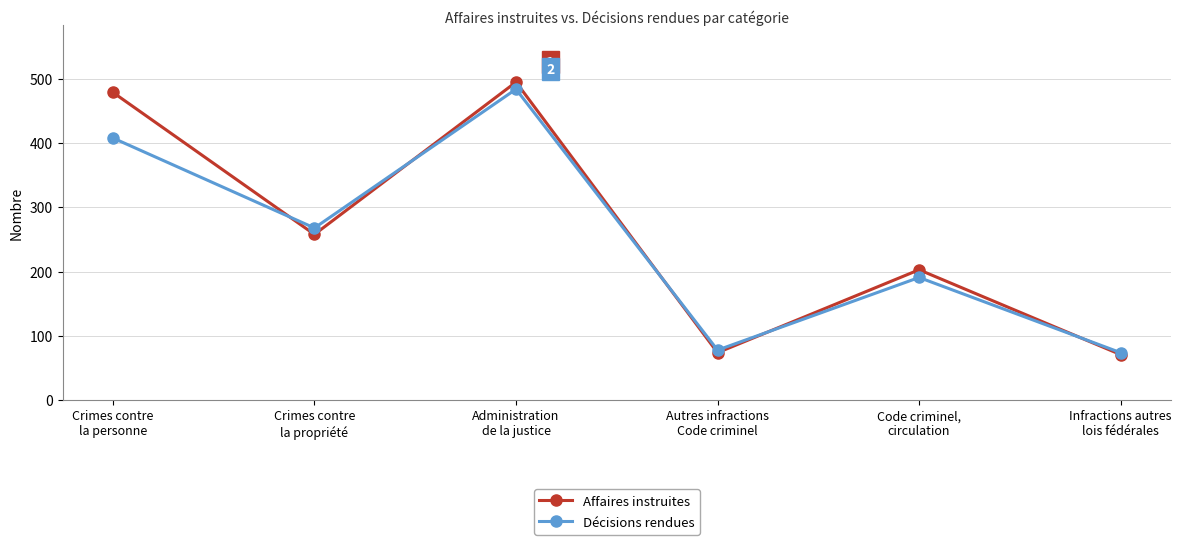

Is it true that Affaires instruites equals 850 at Administration
de la justice?

False